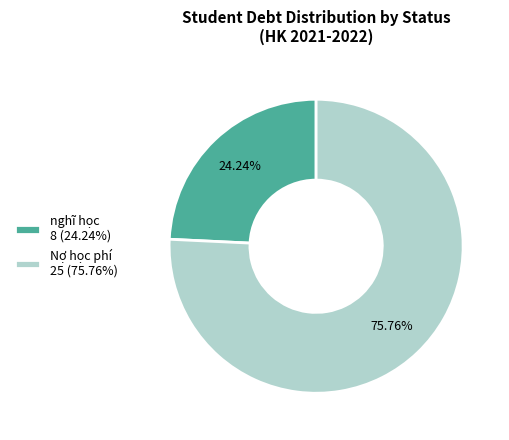

How many segments does this pie chart have?

2